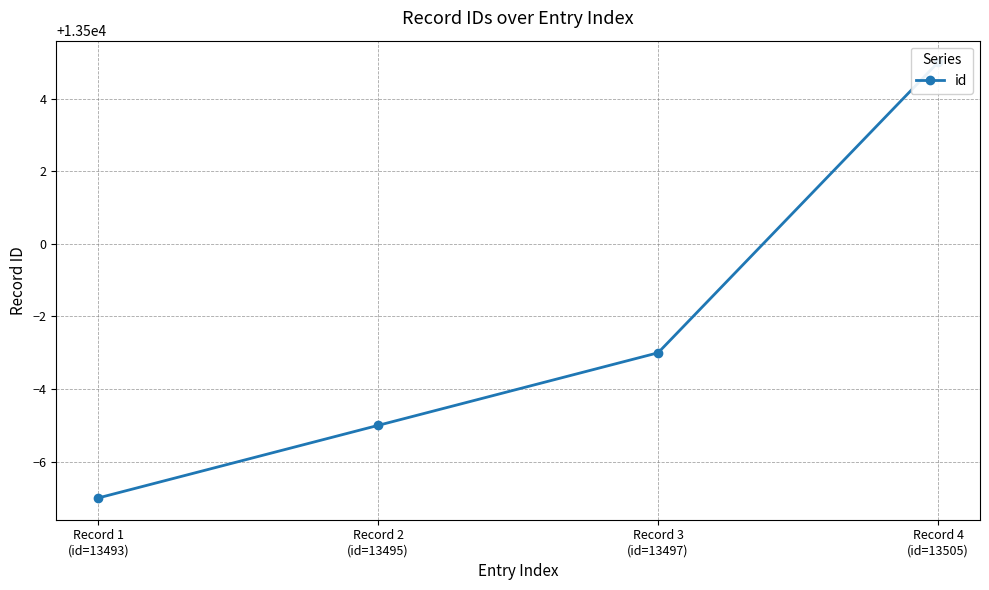

How many data points does each series have?

4